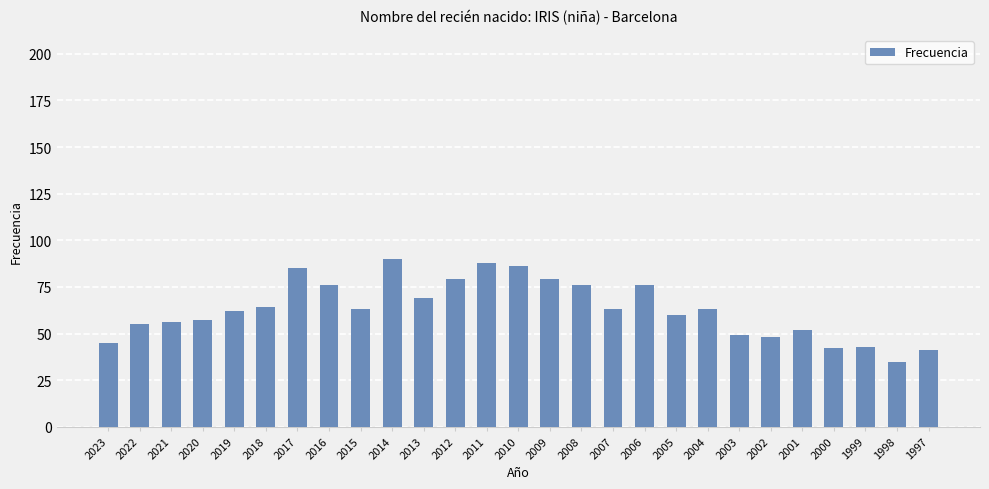

What is the value of the 17th bar from the left?

63